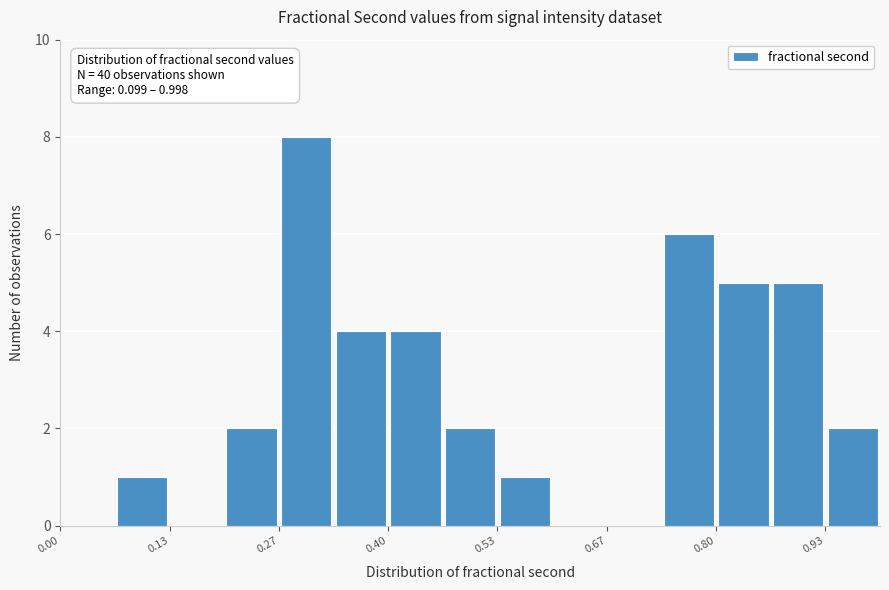

Around what value on the x-axis is the tallest bar? Give the approximate position of its centre, as read against the axis.

0.30